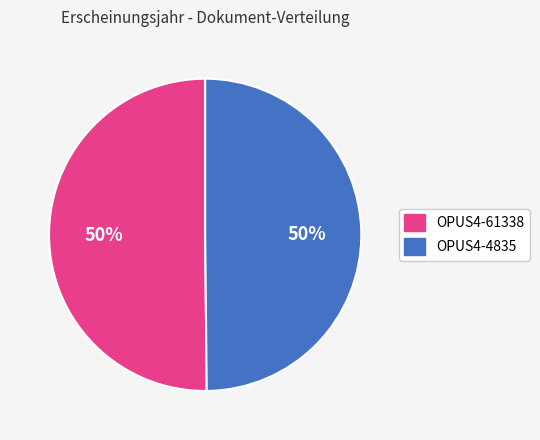

Is it true that OPUS4-61338 is 38% of the pie?

False